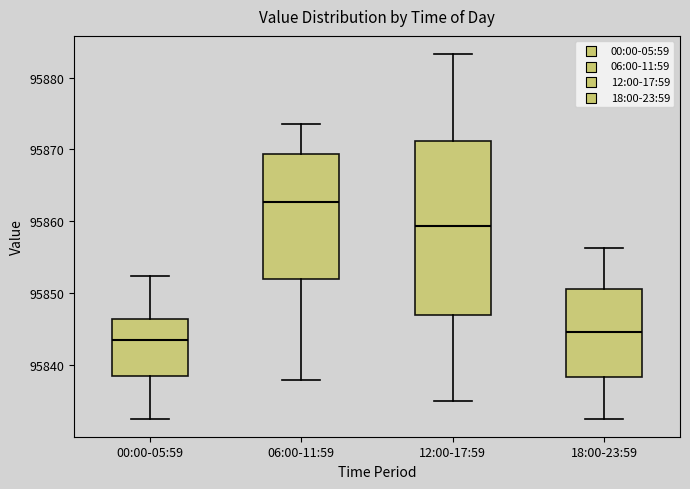

Which box's median line is the highest?

06:00-11:59